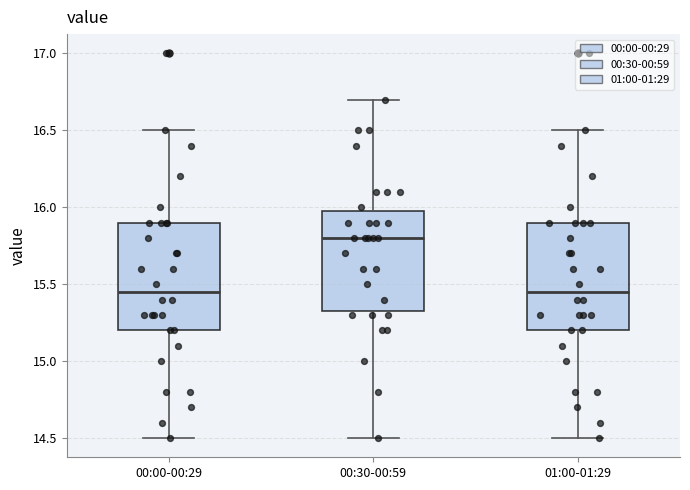

Reading left to right, read every box against the y-axis: the position of its median line, the range the box covers, and the ends of its whiskers. The values are not printed on the chart, so give them approximately, as read against the axis.

00:00-00:29: median 15.45, box 15.20 to 15.90, whiskers 14.50 to 16.50
00:30-00:59: median 15.80, box 15.35 to 16.00, whiskers 14.50 to 16.70
01:00-01:29: median 15.45, box 15.20 to 15.90, whiskers 14.50 to 16.50